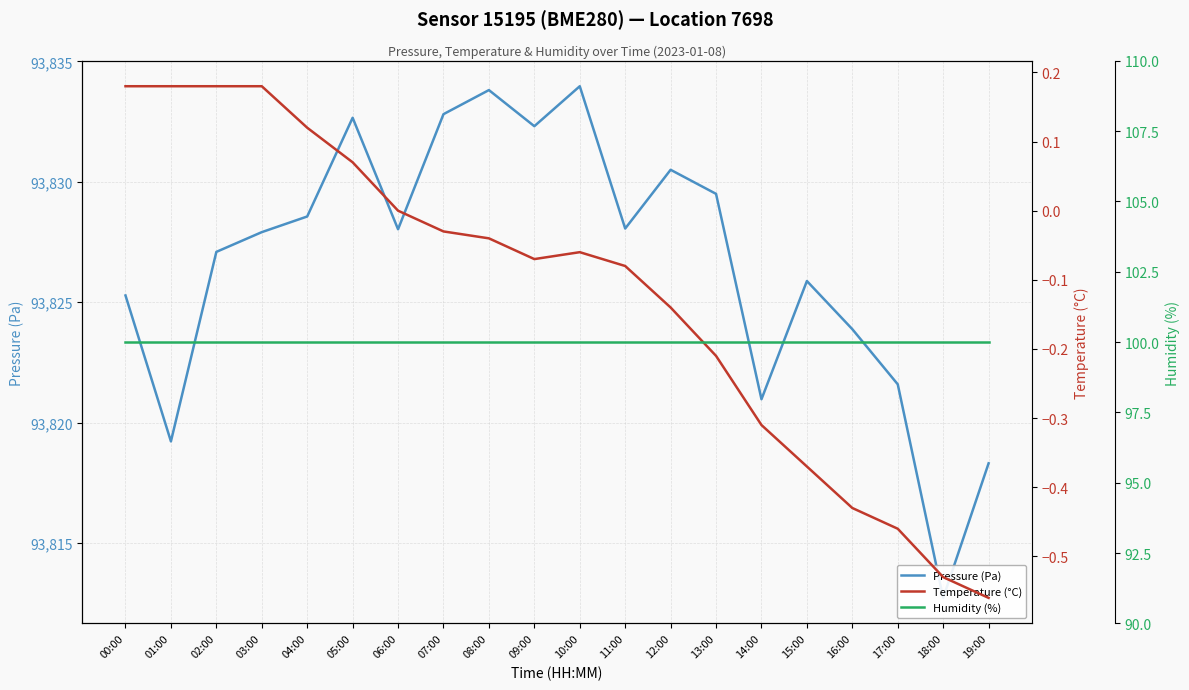

True or false: Humidity (%) and Pressure (Pa) intersect in this chart.

False